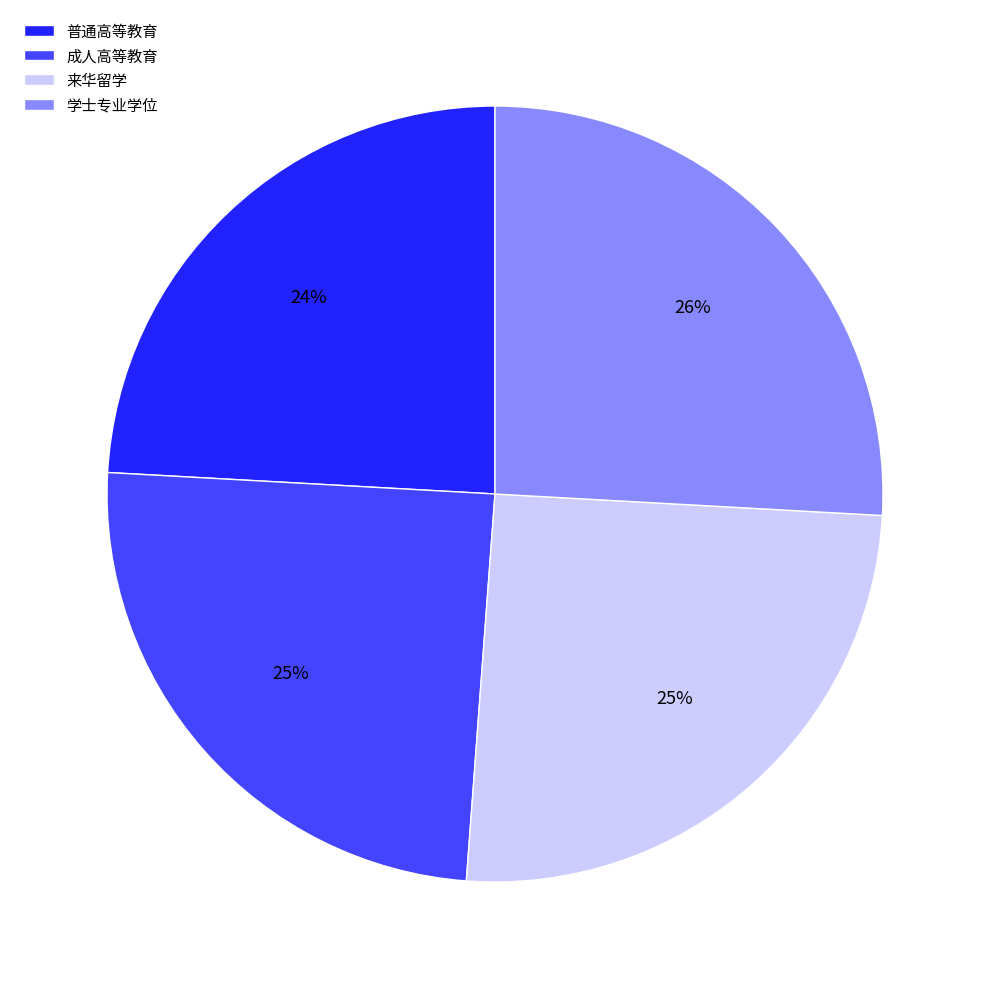

To the nearest percent, what is the difference between the 学士专业学位 and 来华留学 slice percentages?

1%